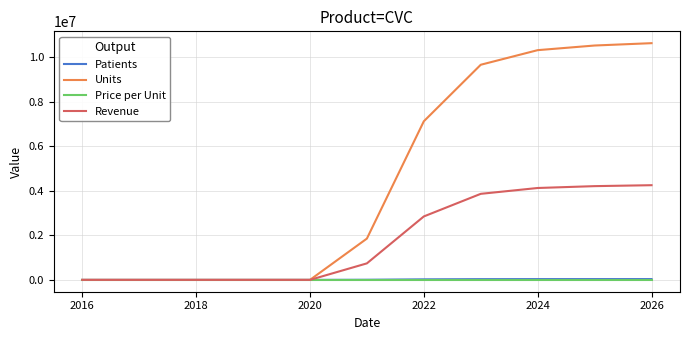

What are all the series names shown in the legend?

Patients, Units, Price per Unit, Revenue